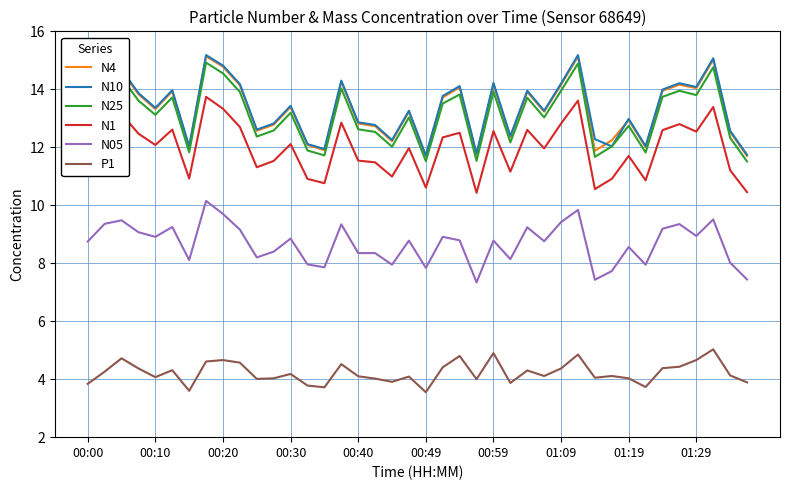

True or false: N25 and N05 intersect in this chart.

False